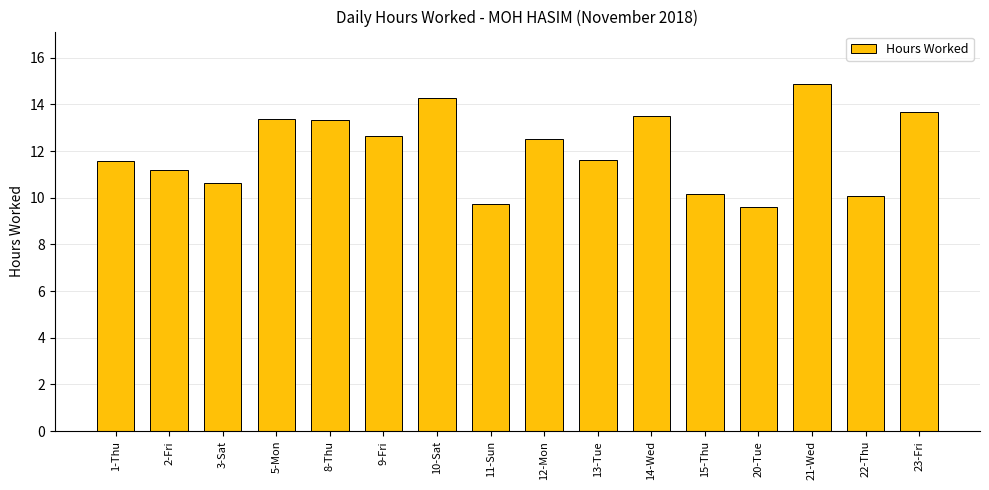

What is the sum of all values?

192.8